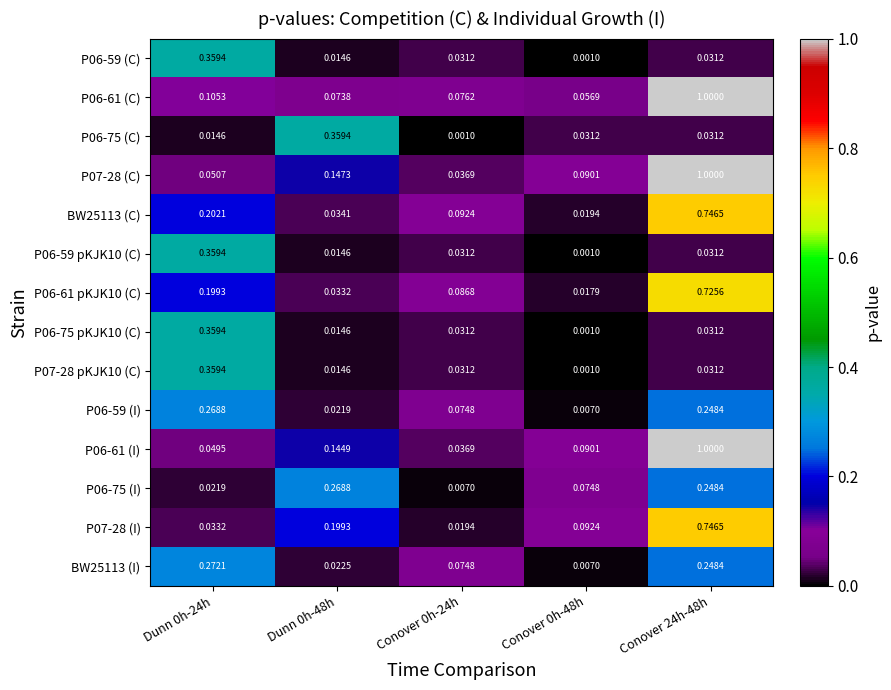

Is the value of P07-28 (C) at Conover 0h-24h greater than the value of P06-59 (I) at Conover 24h-48h?

No